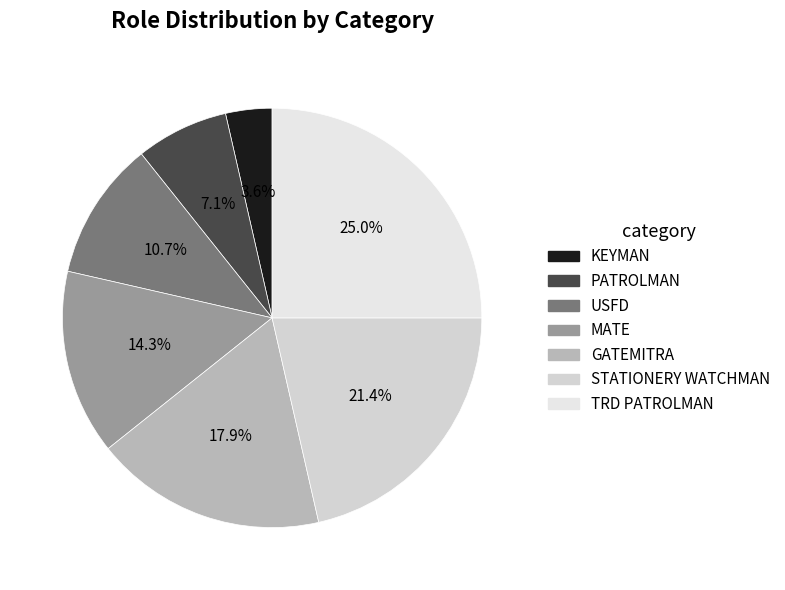

Is it true that STATIONERY WATCHMAN is 35% of the pie?

False